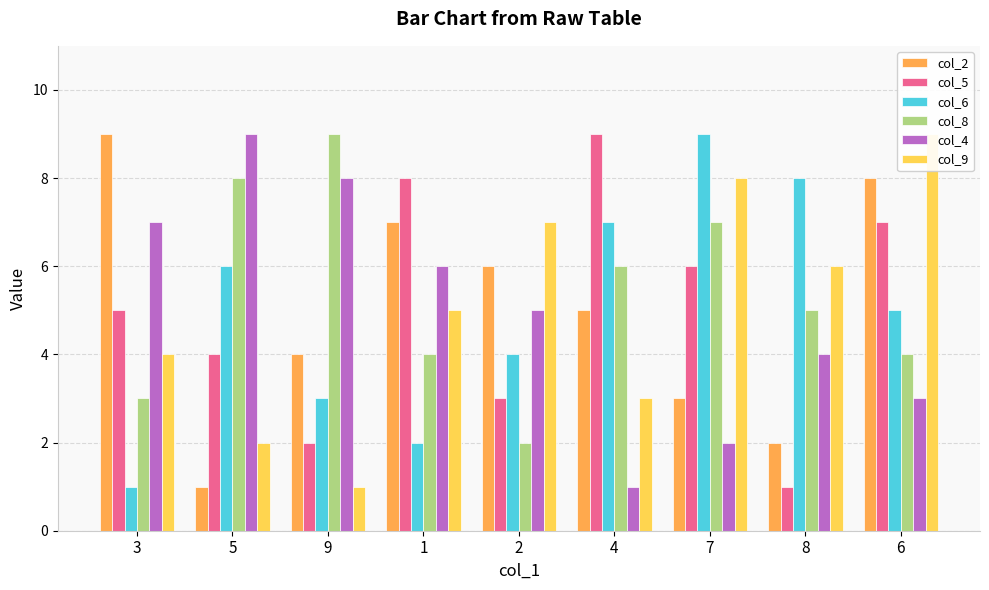

Which category has the highest value in the col_8 series?

9